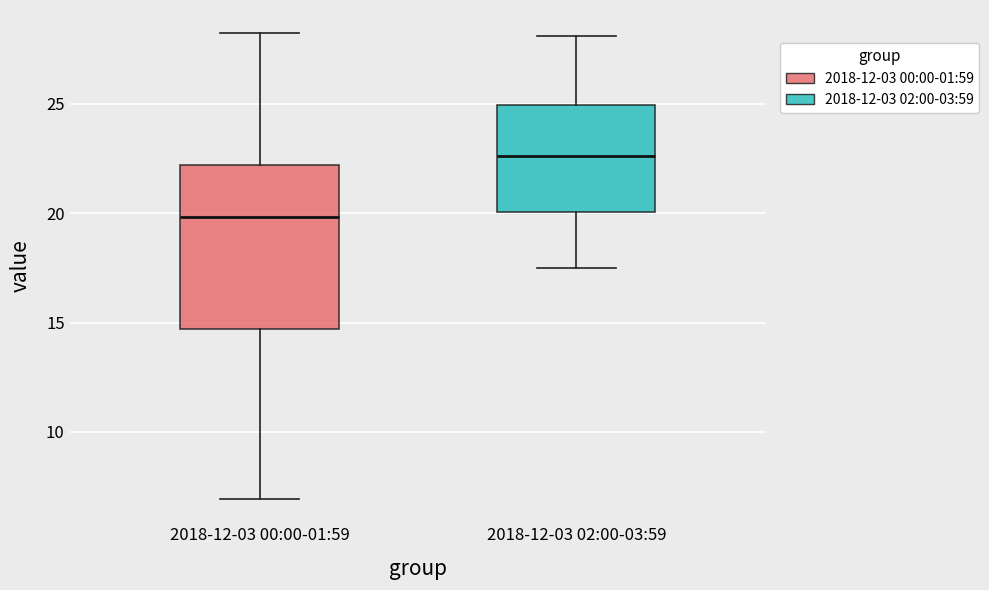

Where does the lower whisker of the box for 2018-12-03 00:00-01:59 end on the y-axis? The values are not printed on the chart, so give them approximately, as read against the axis.

7.0